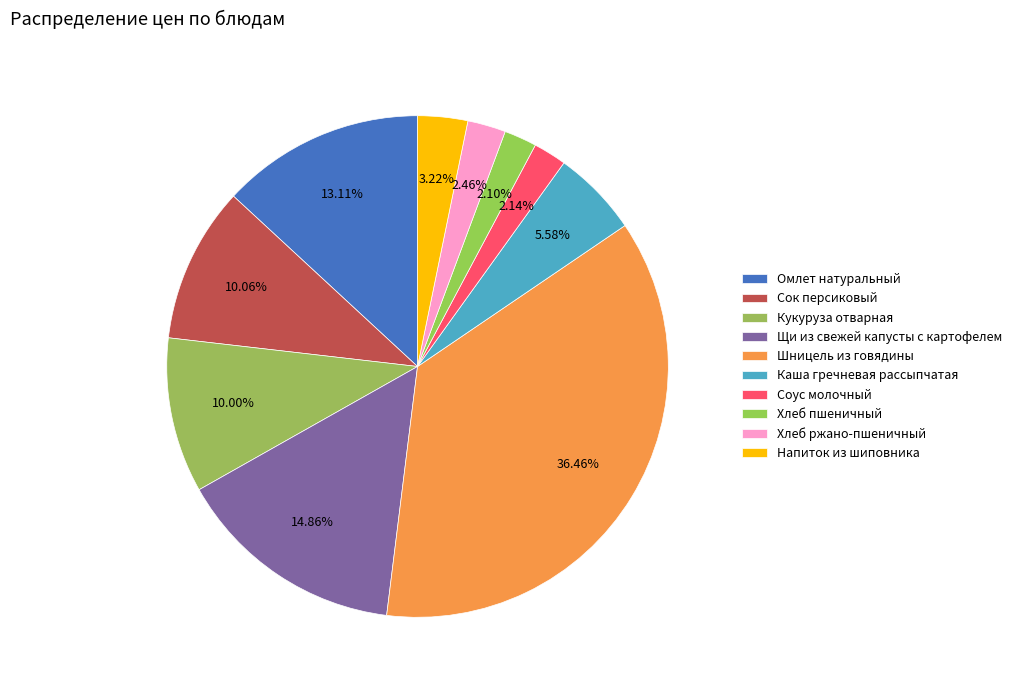

To the nearest percent, what percentage of the pie is Напиток из шиповника?

3%